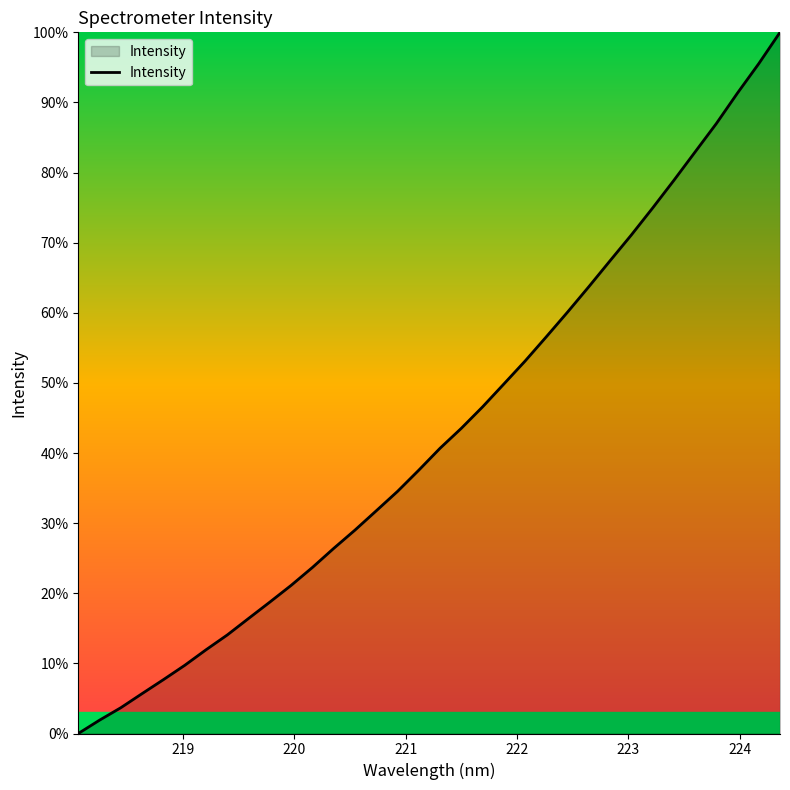

What is the maximum value shown in the chart?

100.0